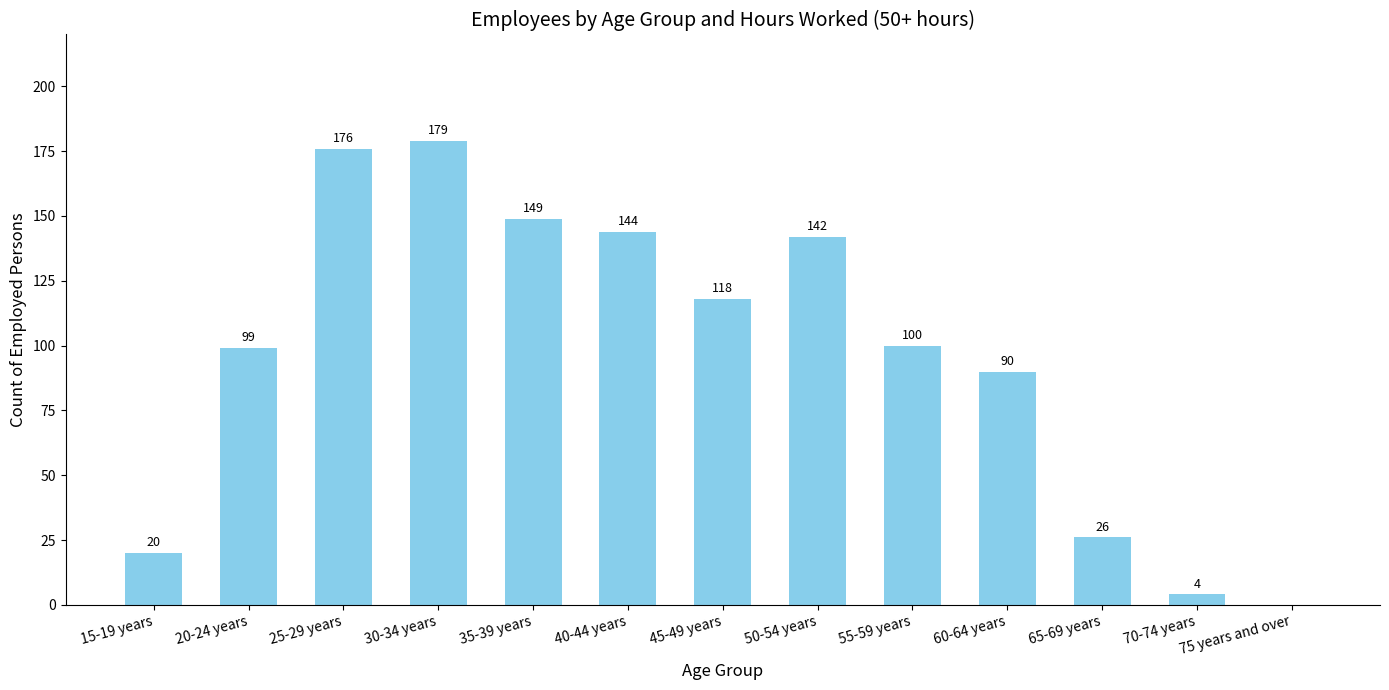

At which label is the value closest to 89?

60-64 years